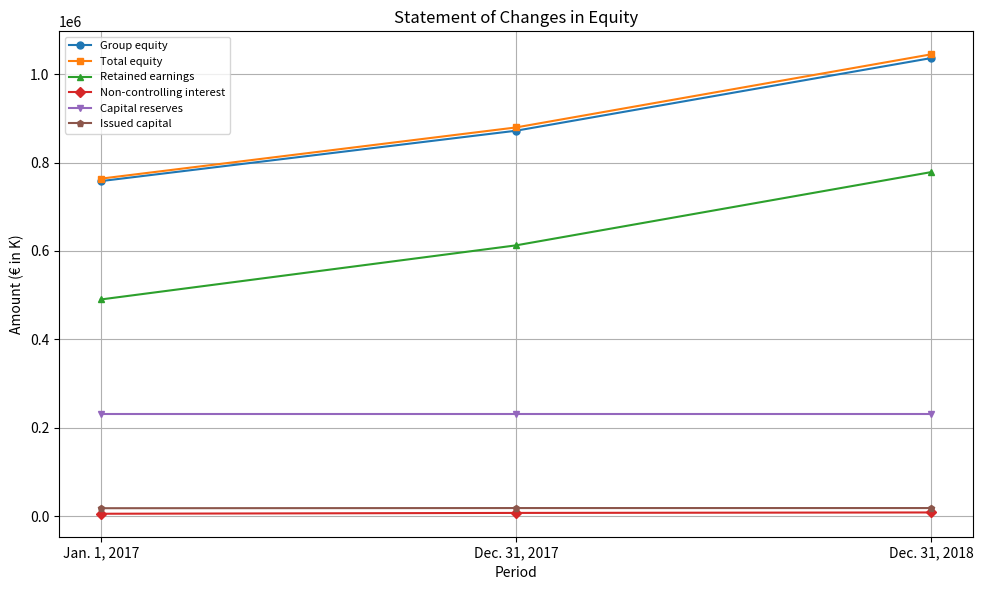

What is the difference between the second highest and minimum values in the Non-controlling interest series?

1875